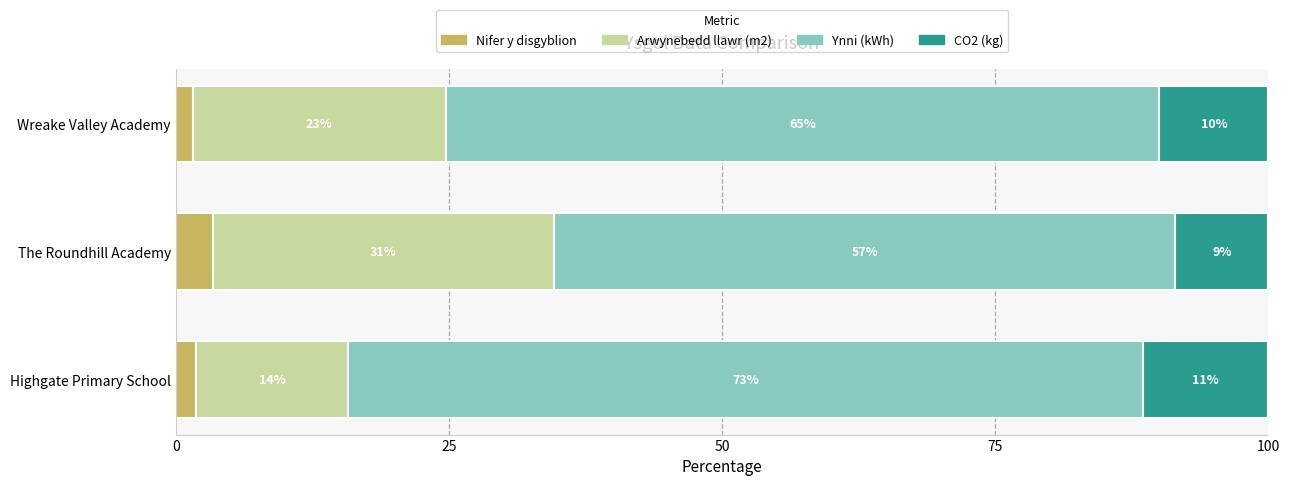

What is the value of the Arwynebedd llawr (m2) bar at the 3rd from the left?

23.1